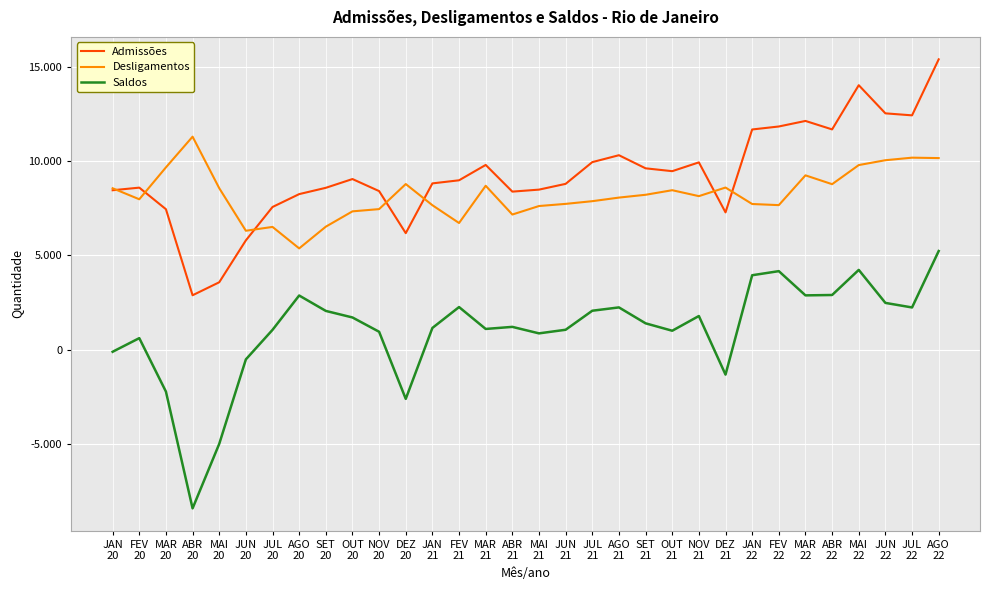

Does the chart have visible grid lines?

Yes